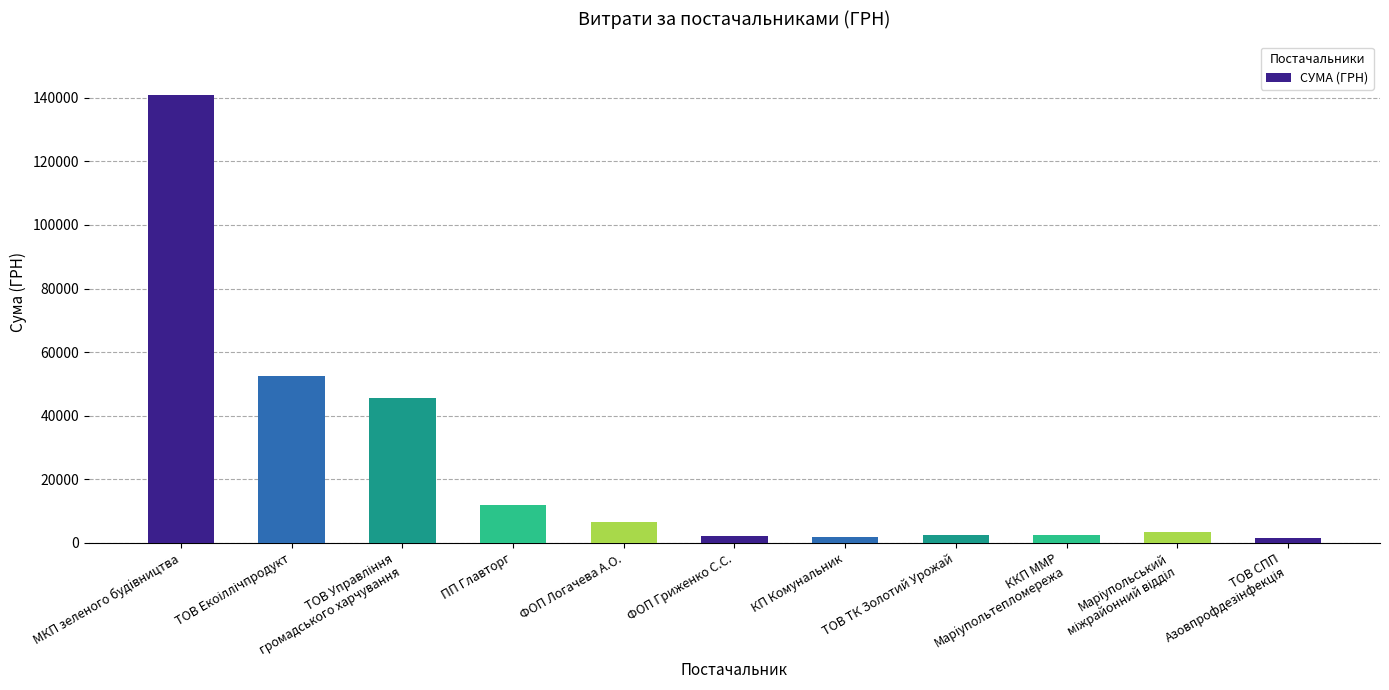

What is the difference between the maximum and minimum values?

139455.3